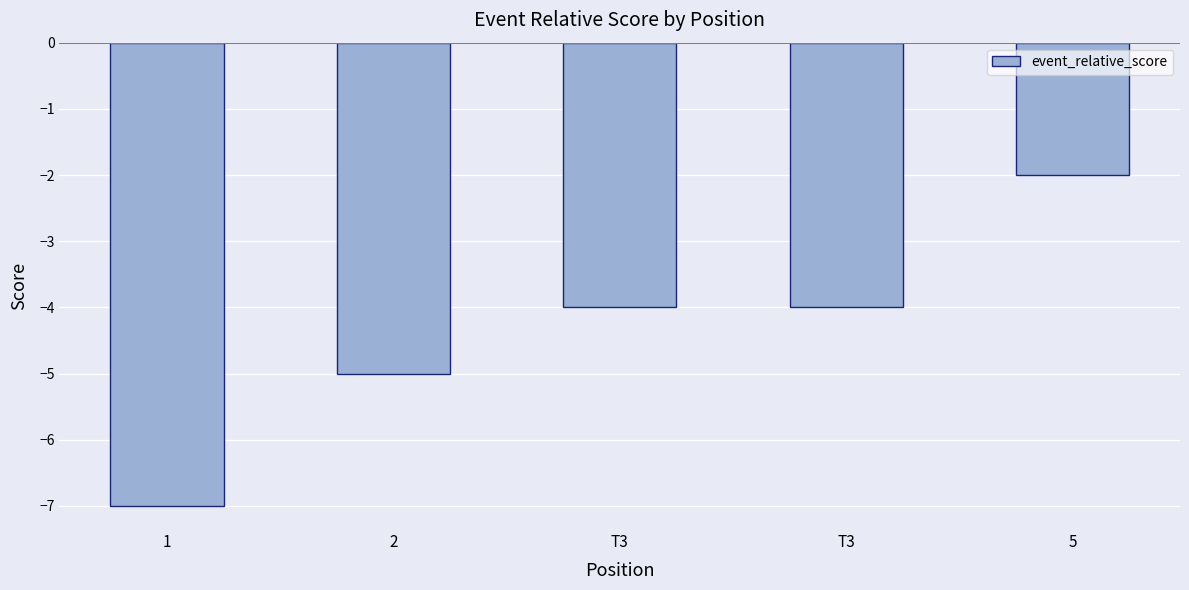

Reading right to left, what are all the values shown in this chart?

5=-2	T3=-4	T3=-4	2=-5	1=-7